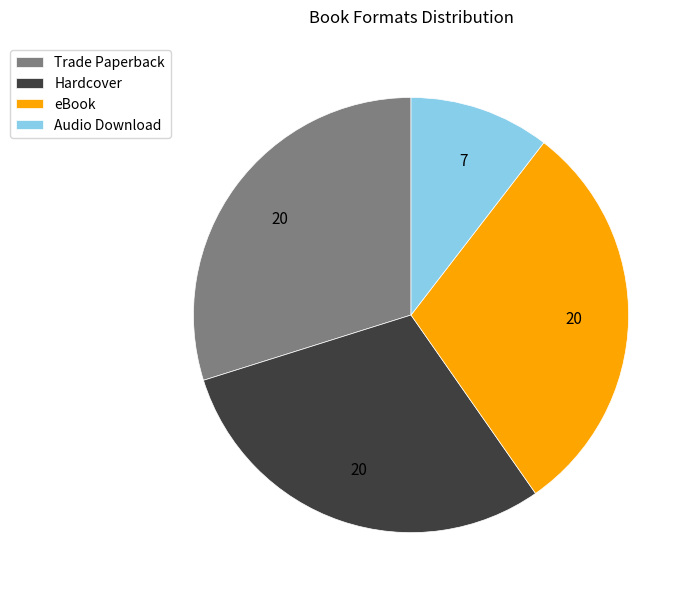

Which category has the smallest portion of the pie?

Audio Download